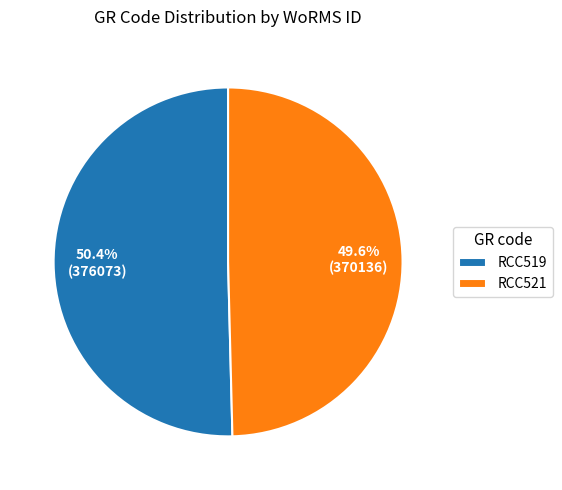

To the nearest percent, what is the difference between the RCC521 and RCC519 slice percentages?

1%